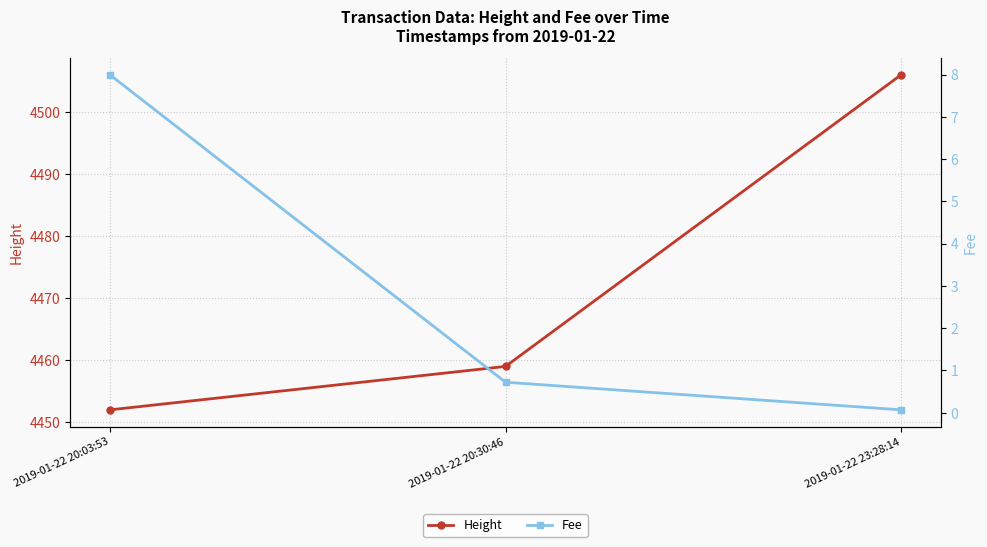

Reading left to right, what are all the values shown in this chart?

Height: 4452.0	4459.0	4506.0
Fee: 8.0	0.7	0.1